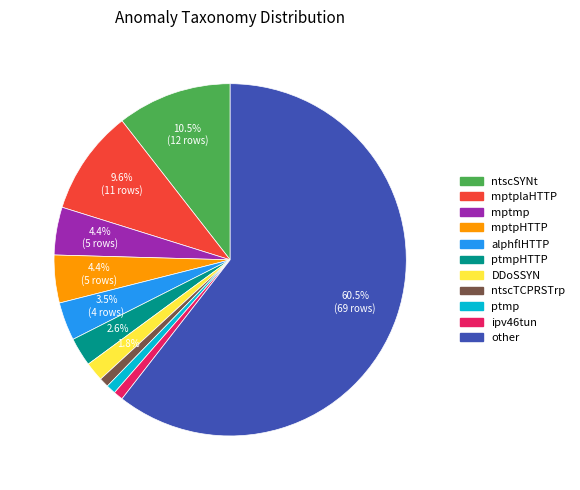

Is there any slice that represents more than half of the pie?

Yes